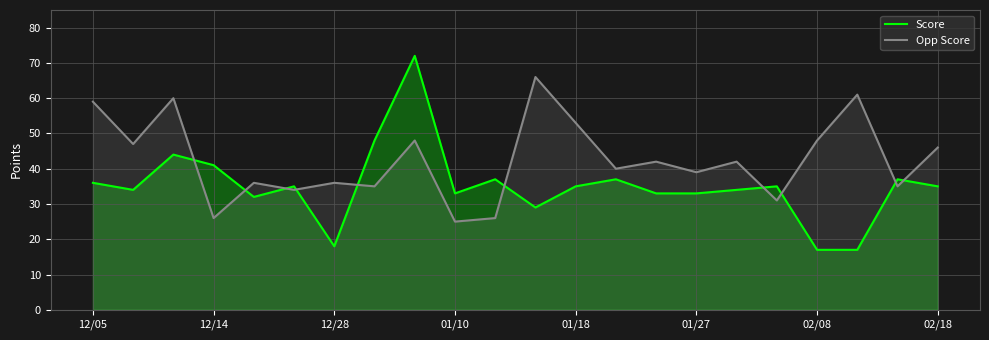

How many times do Score and Opp Score cross each other?

10